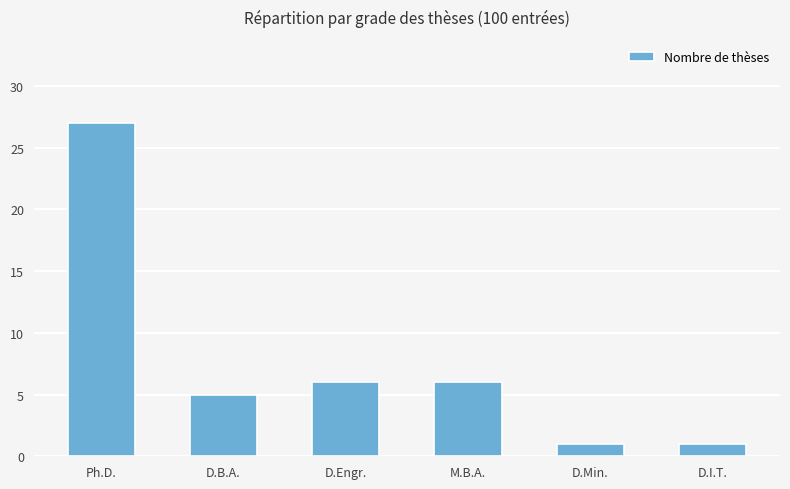

Reading left to right, transcribe all the data shown in this chart.

27	5	6	6	1	1